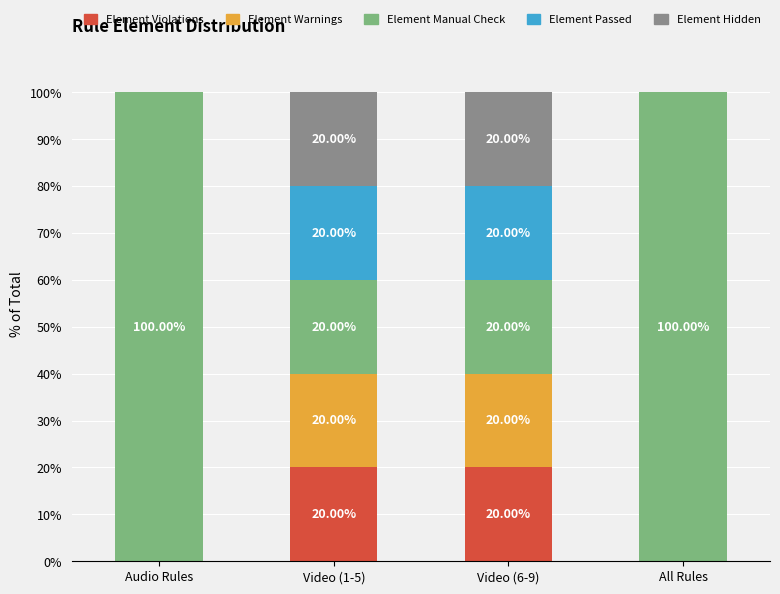

What is the total value across all series at Audio Rules?

100